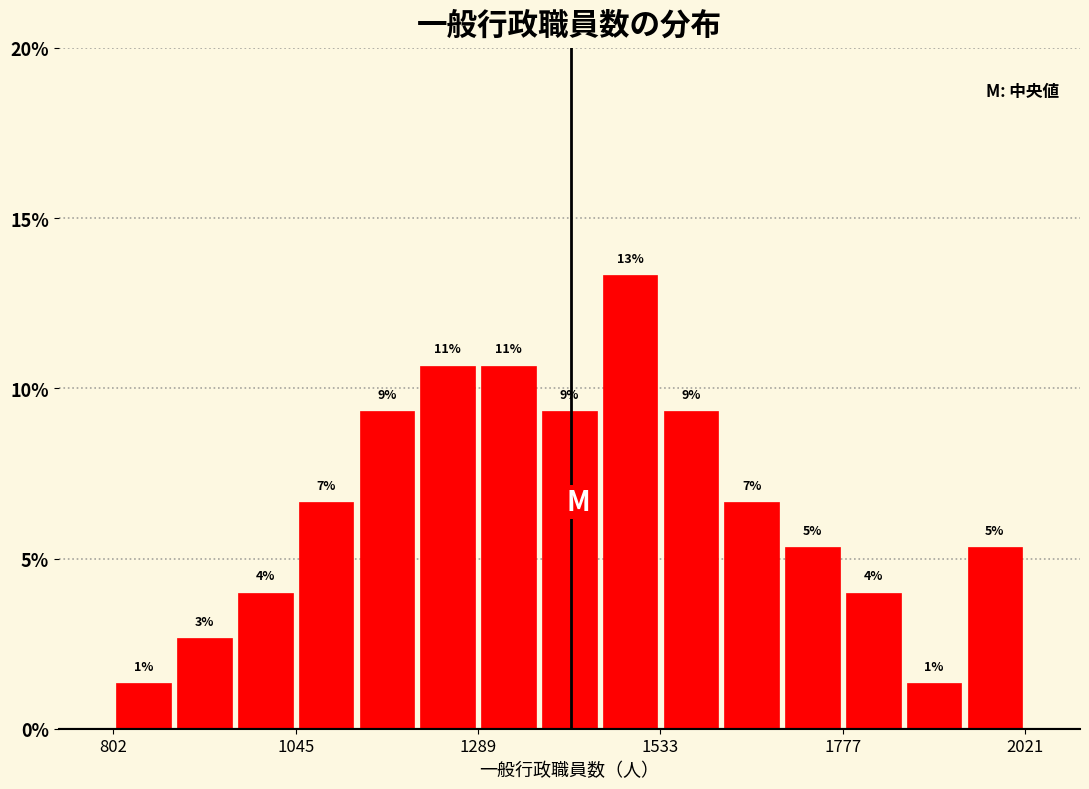

Read against the x-axis, roughly where is the centre of the tallest bar?

1500